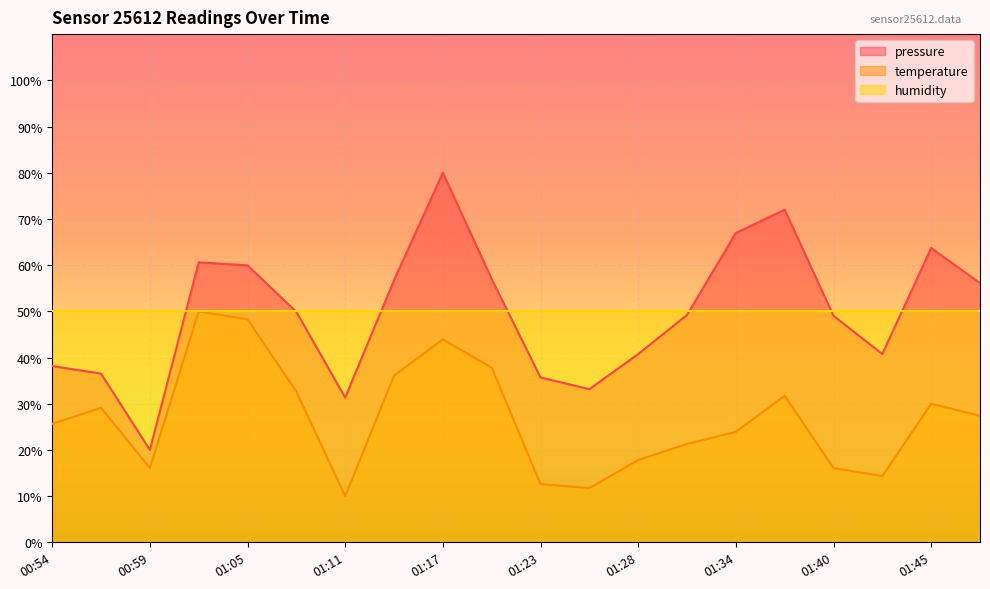

At which category does temperature reach its first local peak?

00:56